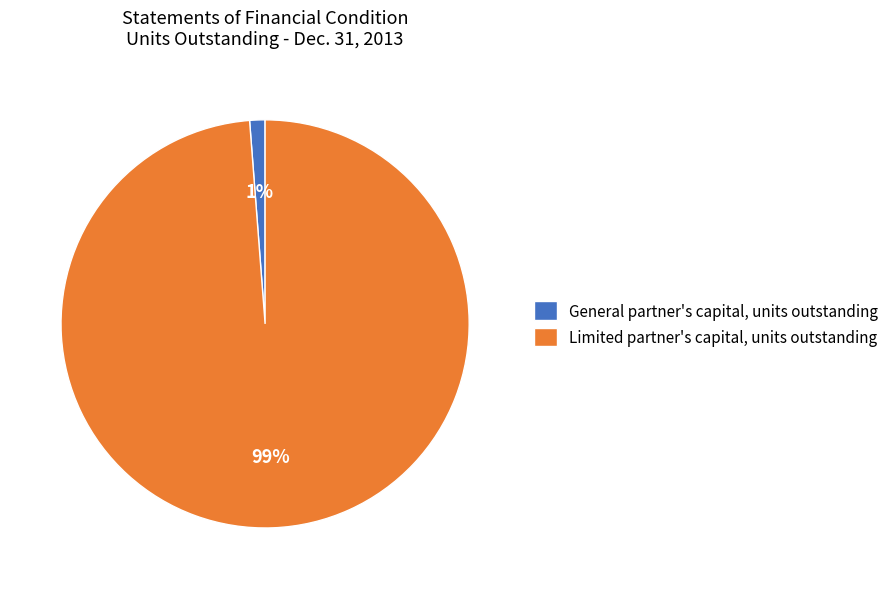

How many slices are in this pie chart?

2